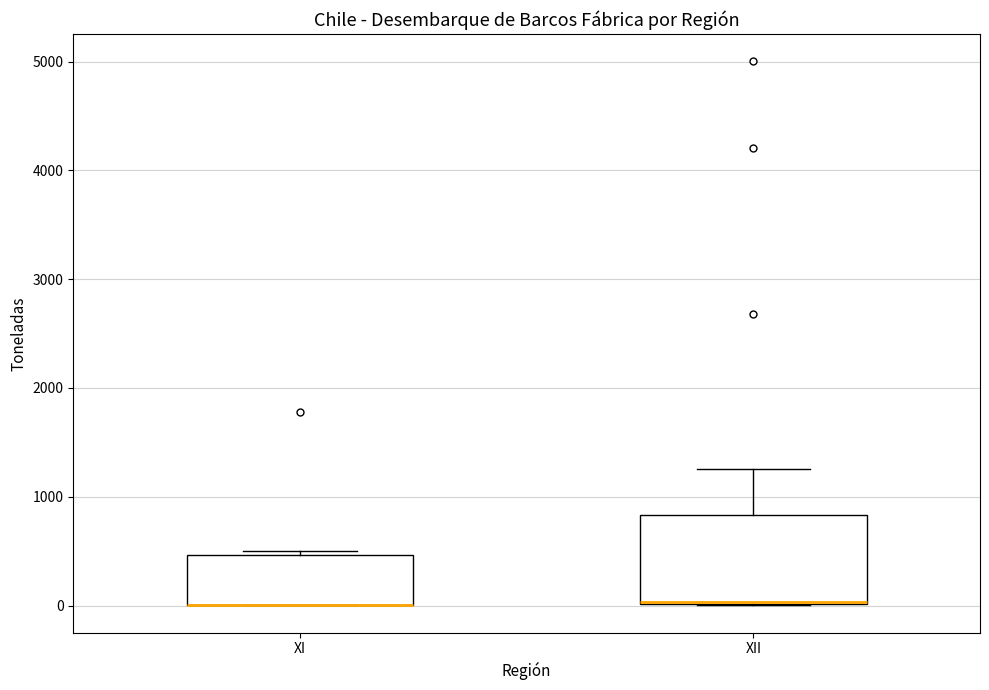

Reading left to right, transcribe this box plot: for each box, give where its median line is, the range the box spans, and where its two whiskers end, as read against the y-axis. The values are not printed on the chart, so give them approximately, as read against the axis.

XI: median 0 (drawn on the box's lower edge), box 0 to 500, whiskers 0 to 500 (just above the box's upper edge)
XII: median 0, box 0 to 800, whiskers 0 to 1300